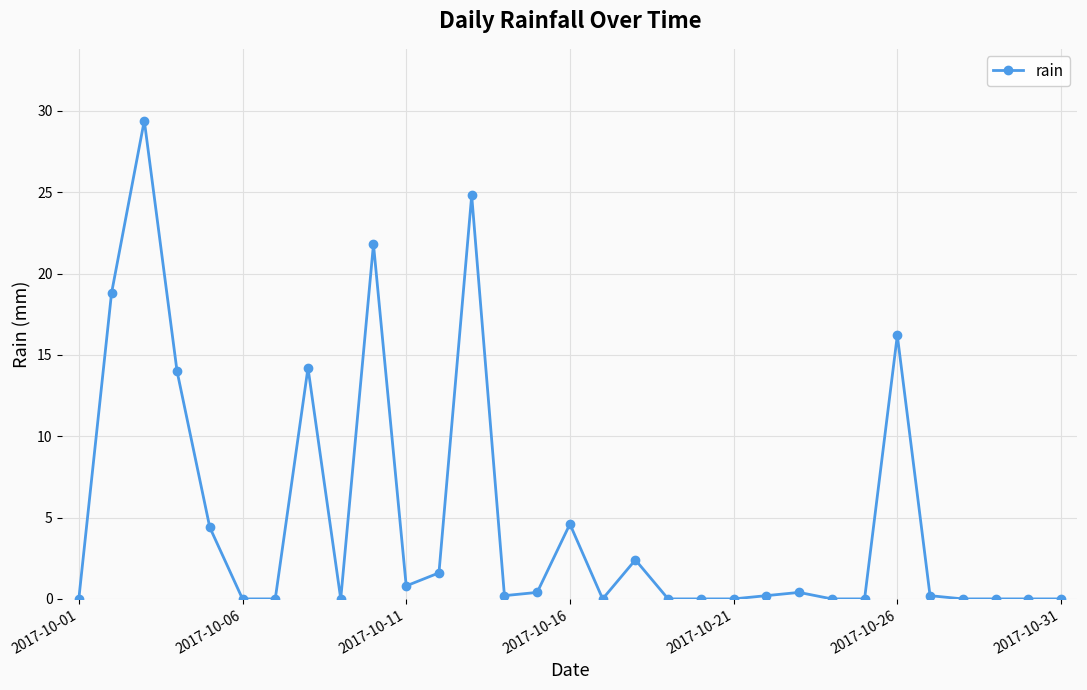

What is the greatest value displayed?

29.4